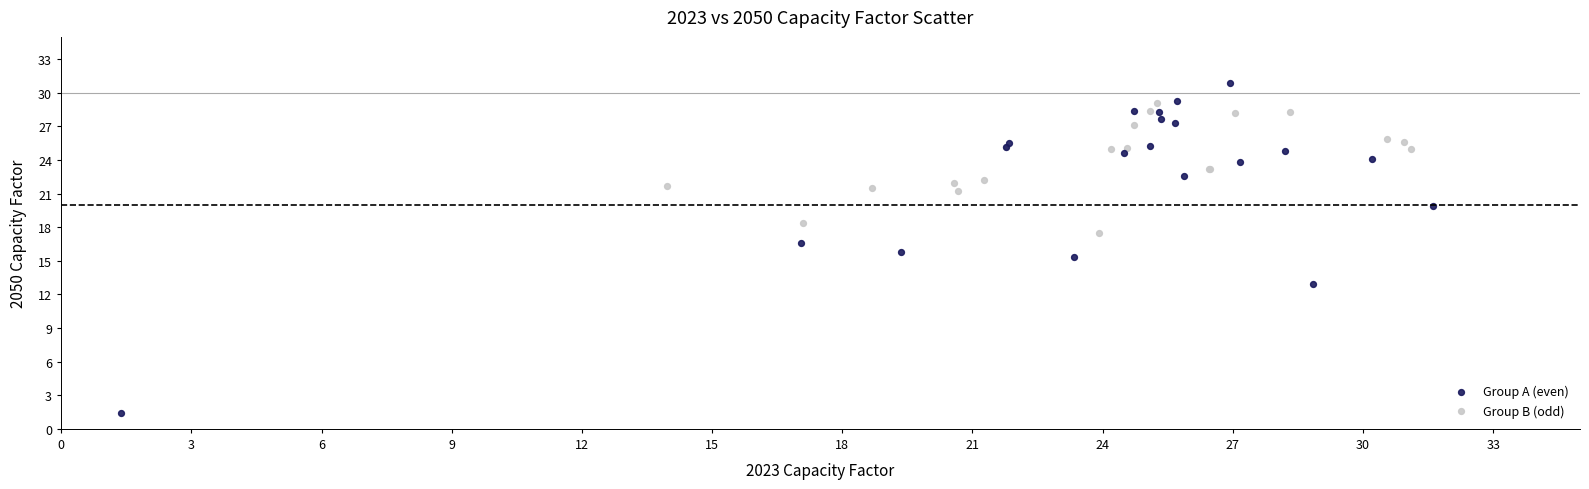

Which series reaches the maximum Y coordinate?

Group A (even)